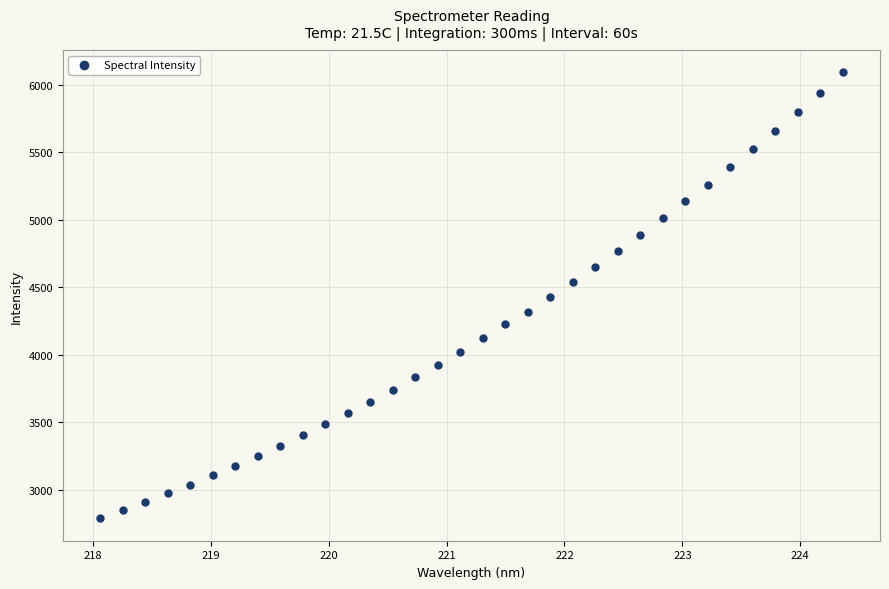

What is the range of X values (max minus min)?

6.3